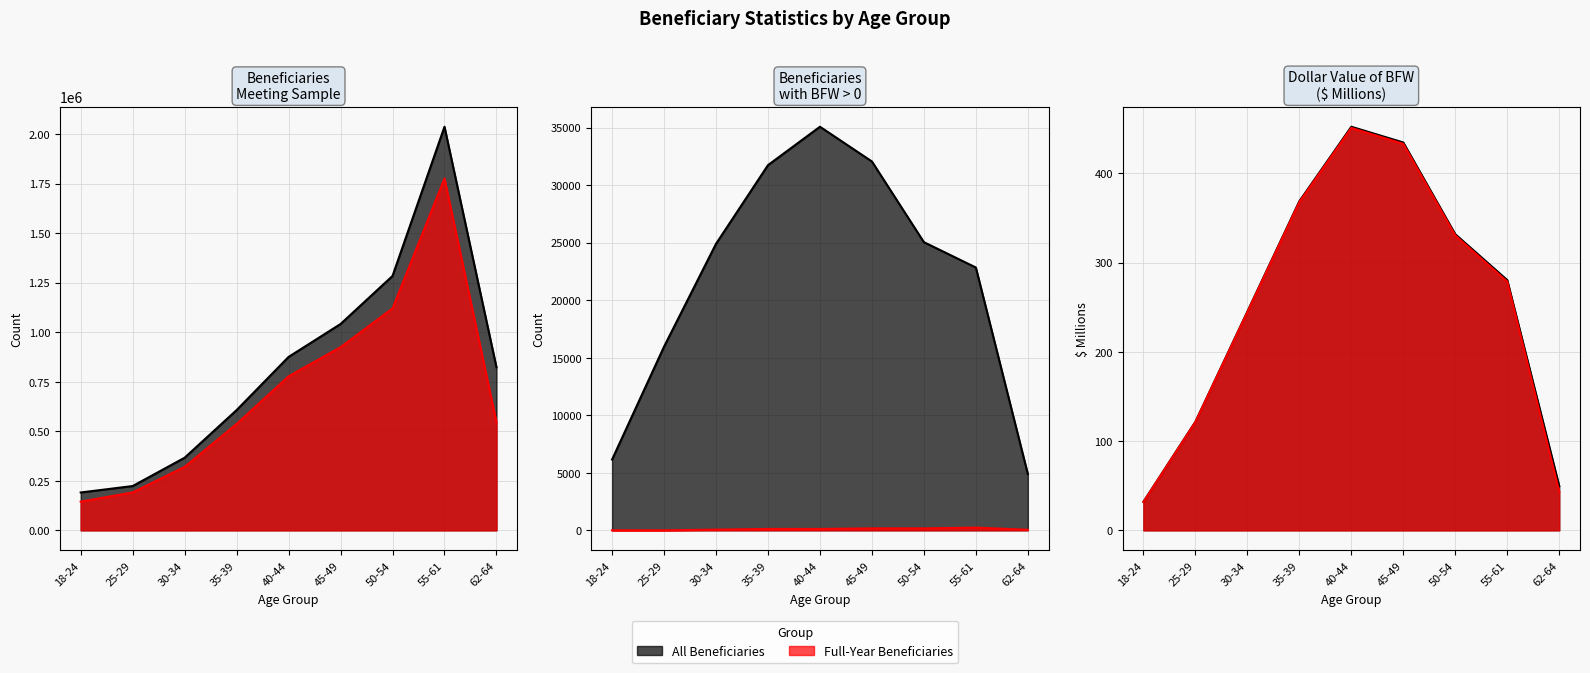

Reading right to left, what are all the values shown in this chart?

Beneficiaries meeting sample (col_1): 62-64=823176.0	55-61=2037689.0	50-54=1284349.0	45-49=1041666.0	40-44=875501.0	35-39=607000.0	30-34=366522.0	25-29=223495.0	18-24=191006.0
Beneficiaries meeting sample full-year (col_14): 62-64=546105.0	55-61=1776565.0	50-54=1120534.0	45-49=924625.0	40-44=777416.0	35-39=537083.0	30-34=320234.0	25-29=191390.0	18-24=144581.0
Beneficiaries with BFW>0 all (col_3): 62-64=4888.0	55-61=22847.0	50-54=25051.0	45-49=32065.0	40-44=35085.0	35-39=31748.0	30-34=24907.0	25-29=15967.0	18-24=6153.0
Beneficiaries with BFW>0 full-year (col_26): 62-64=45.0	55-61=231.0	50-54=167.0	45-49=168.0	40-44=118.0	35-39=119.0	30-34=57.0	25-29=0.0	18-24=0.0
Dollar value BFW all (millions, col_6): 62-64=49.6	55-61=280.3	50-54=331.7	45-49=434.4	40-44=452.1	35-39=368.7	30-34=245.1	25-29=121.7	18-24=32.0
Dollar value BFW full-year (millions, col_18): 62-64=43.6	55-61=278.5	50-54=330.3	45-49=432.9	40-44=450.8	35-39=367.7	30-34=244.4	25-29=121.3	18-24=31.8